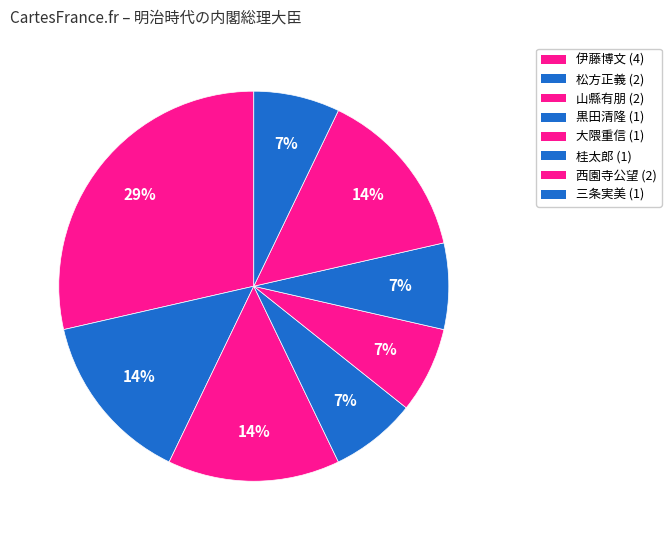

Count the number of slices in the pie.

8